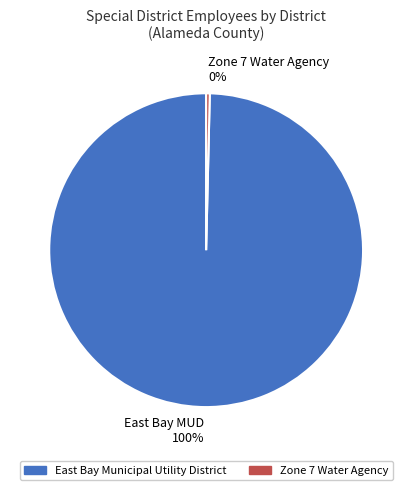

Between East Bay Municipal Utility District and Zone 7 Water Agency, which is larger?

East Bay Municipal Utility District